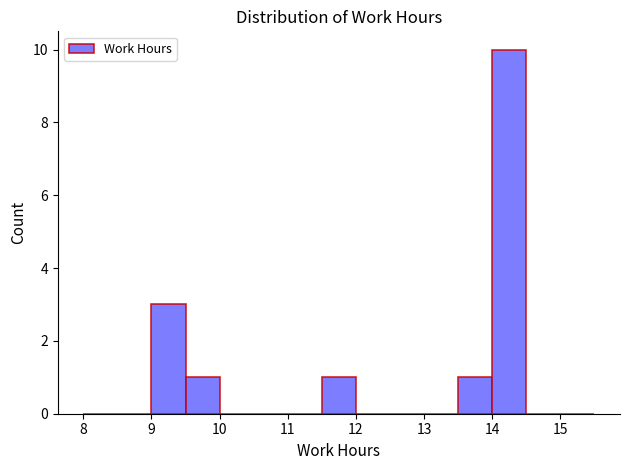

Reading left to right, transcribe this chart: for each bar, give the range it covers on the x-axis and its height. The values are not printed on the chart, so give them approximately, as read against the axis.

8.0 to 8.5: 0
8.5 to 9.0: 0
9.0 to 9.5: 3
9.5 to 10.0: 1
10.0 to 10.5: 0
10.5 to 11.0: 0
11.0 to 11.5: 0
11.5 to 12.0: 1
12.0 to 12.5: 0
12.5 to 13.0: 0
13.0 to 13.5: 0
13.5 to 14.0: 1
14.0 to 14.5: 10
14.5 to 15.0: 0
15.0 to 15.5: 0